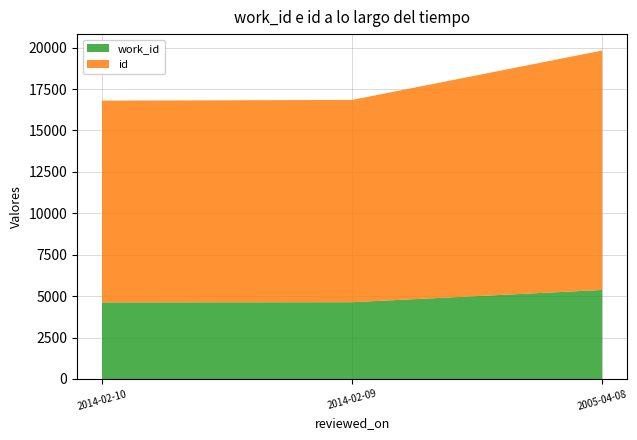

Reading right to left, extract all data points from this chart.

work_id: 2005-04-08=5374	2014-02-09=4636	2014-02-10=4622
id: 2005-04-08=14453	2014-02-09=12209	2014-02-10=12181